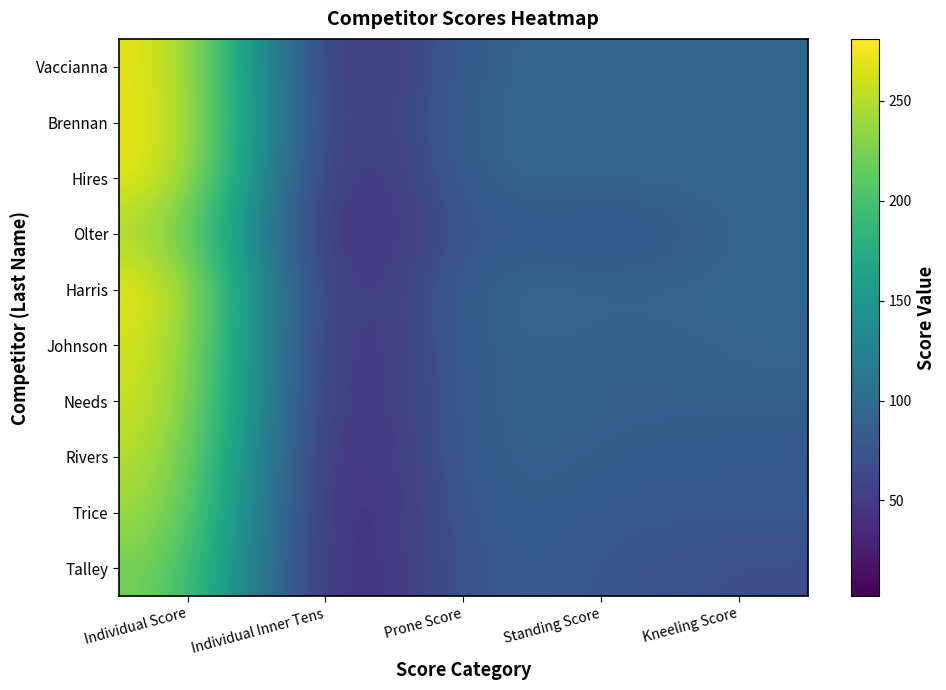

What is the difference between the highest and lowest values at Prone Score?

12